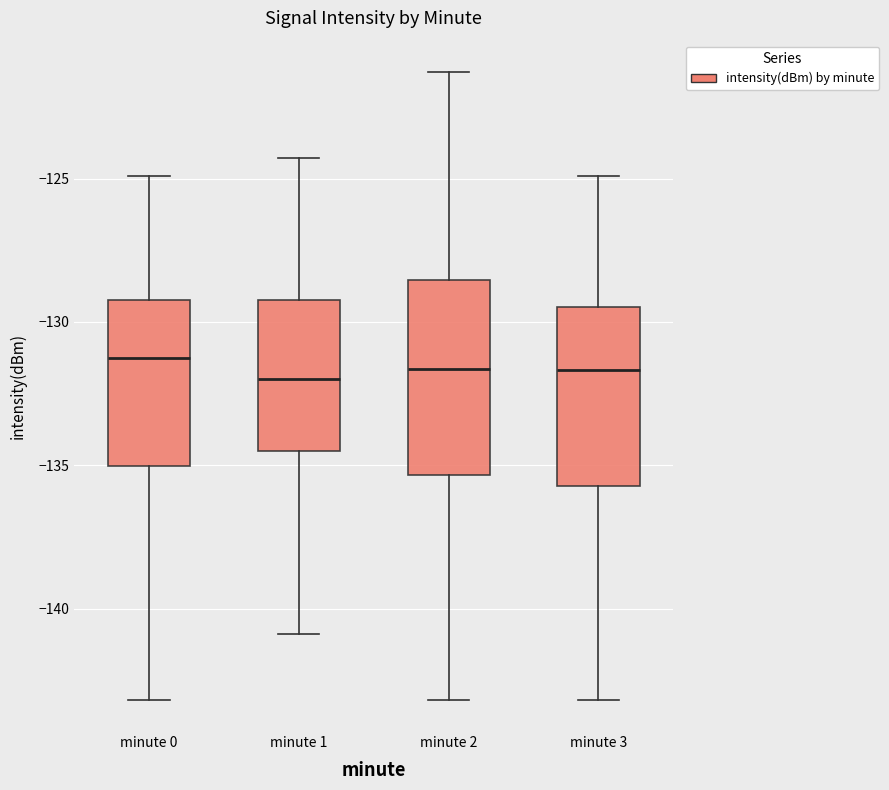

Where is the upper edge of the box for minute 2 on the y-axis? The values are not printed on the chart, so give them approximately, as read against the axis.

-128.5